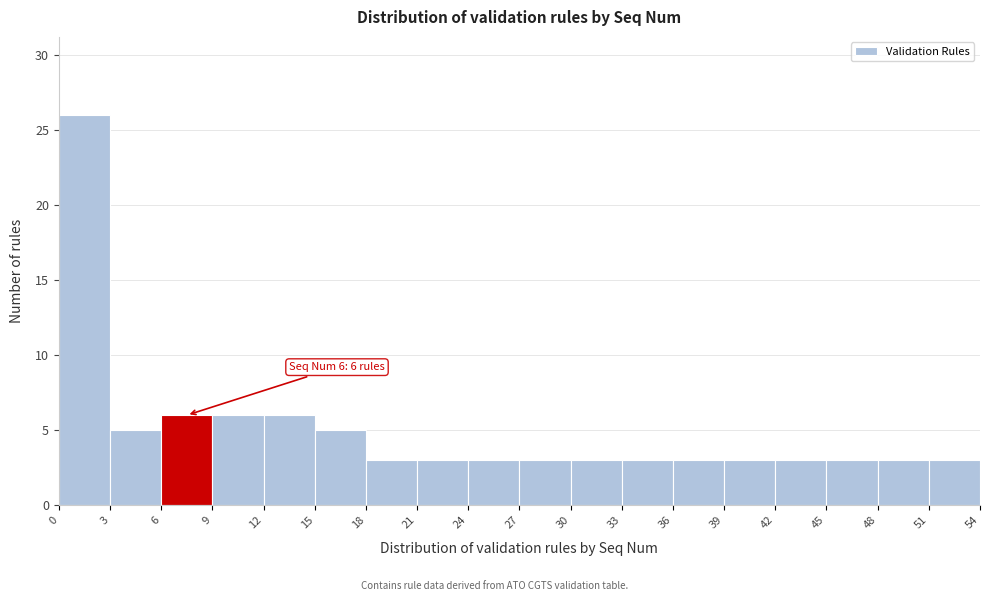

Which range on the x-axis has the tallest bar?

0 to 3